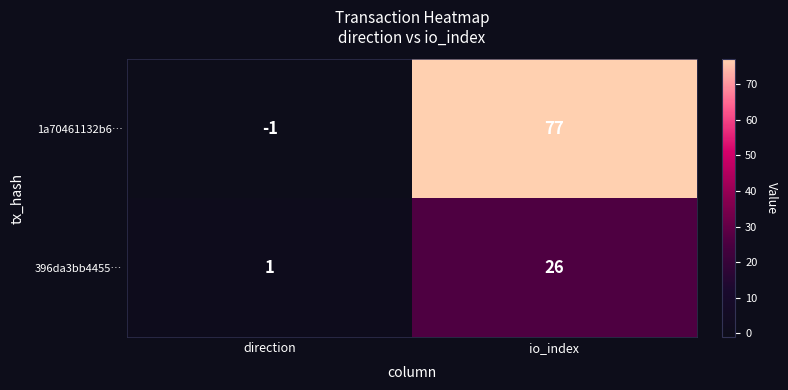

True or false: 1a70461132b6… has a value of 104 at io_index.

False